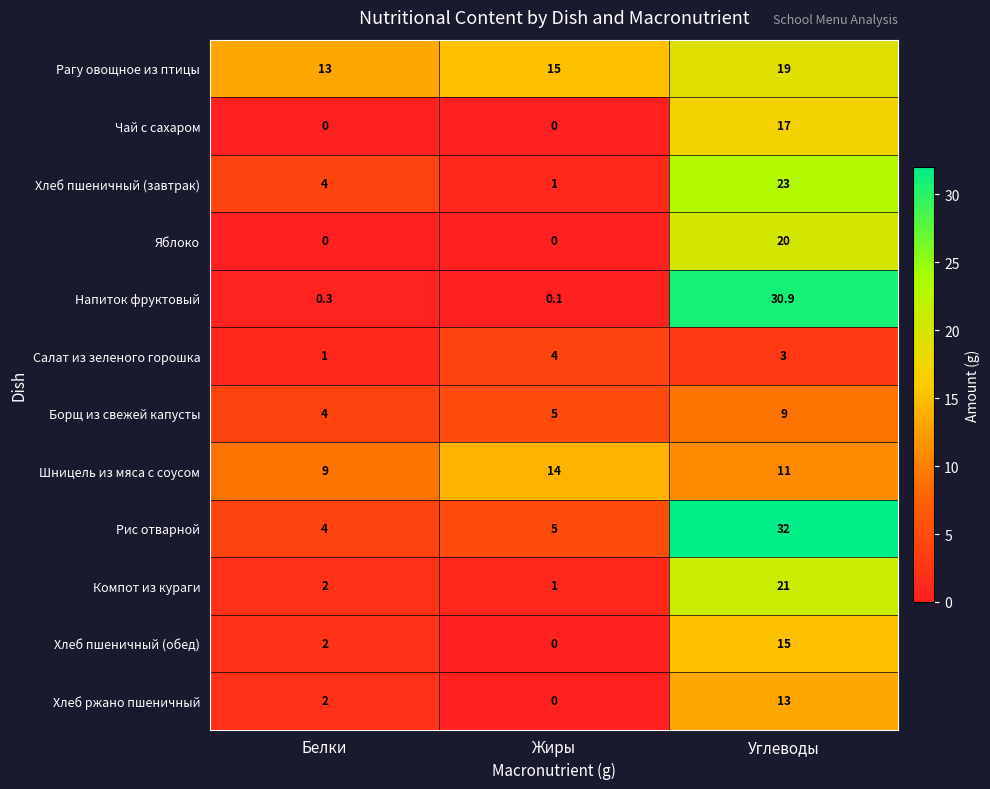

Which category has the highest value across all series?

Углеводы